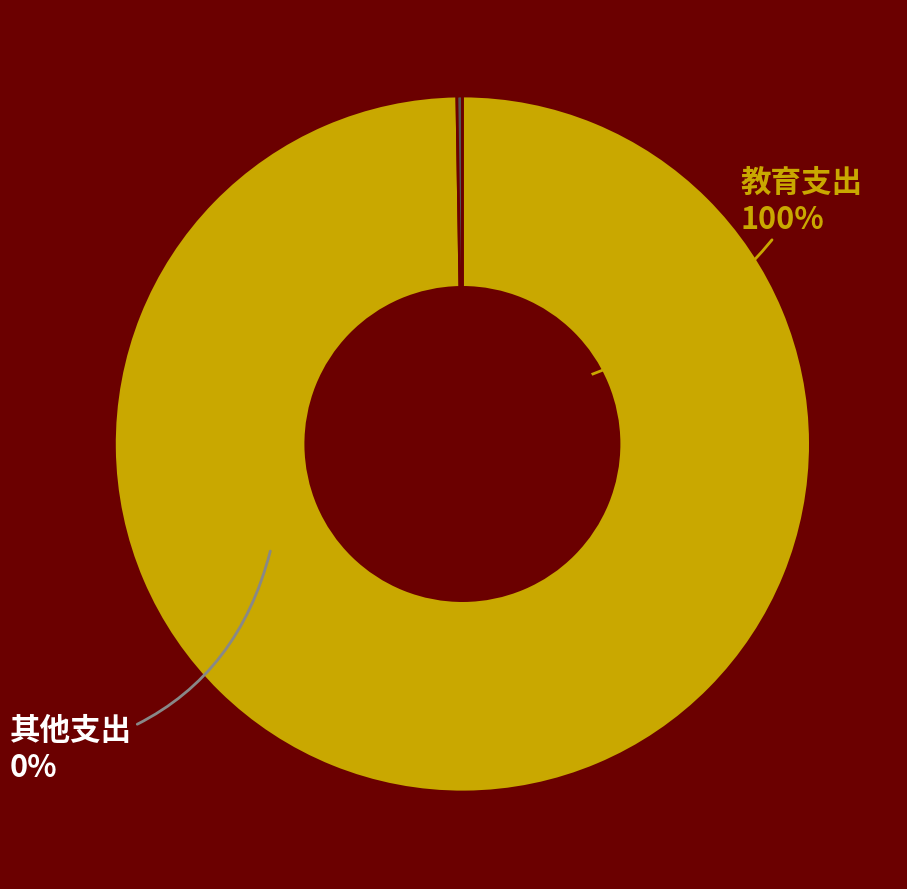

Does any single category account for the majority?

Yes